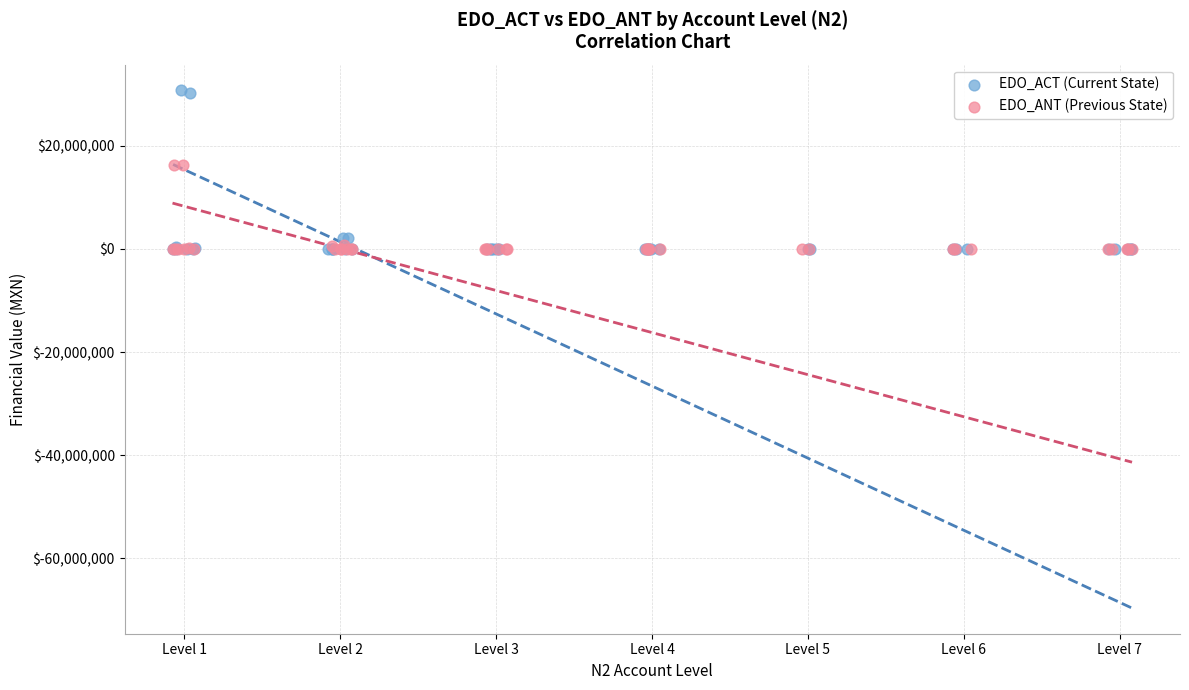

Which series reaches the maximum Y coordinate?

EDO_ACT (Current State)